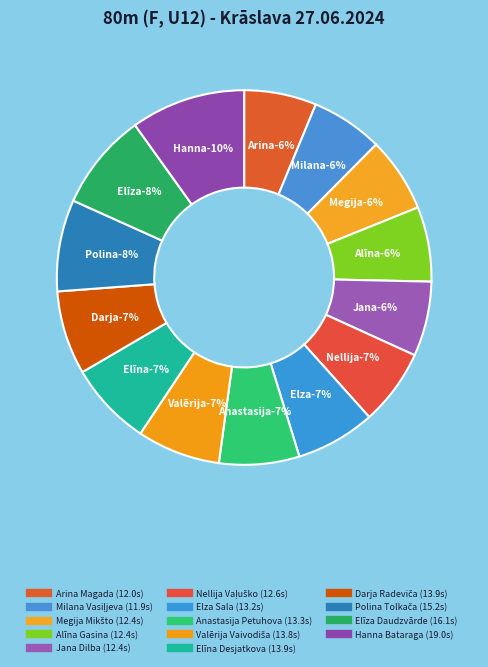

How many segments does this pie chart have?

14